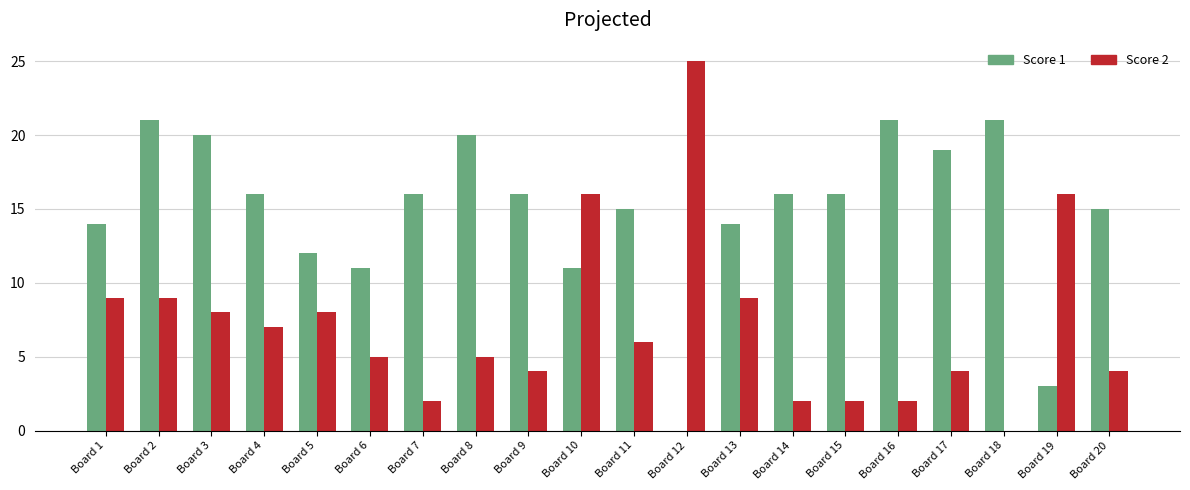

Which series changed the most between Board 10 and Board 15?

Score 2